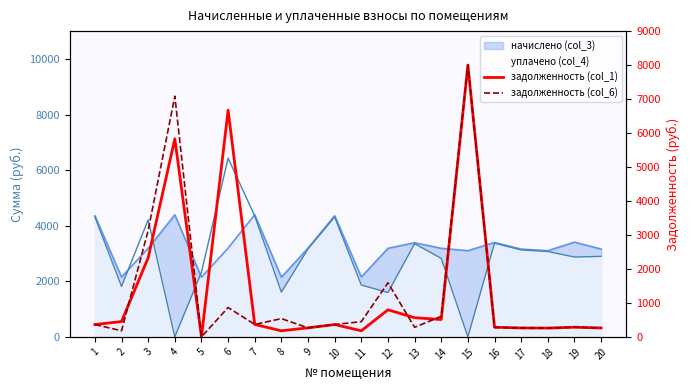

The value of задолженность (col_6) at 17 is 263.1. True or false?

True